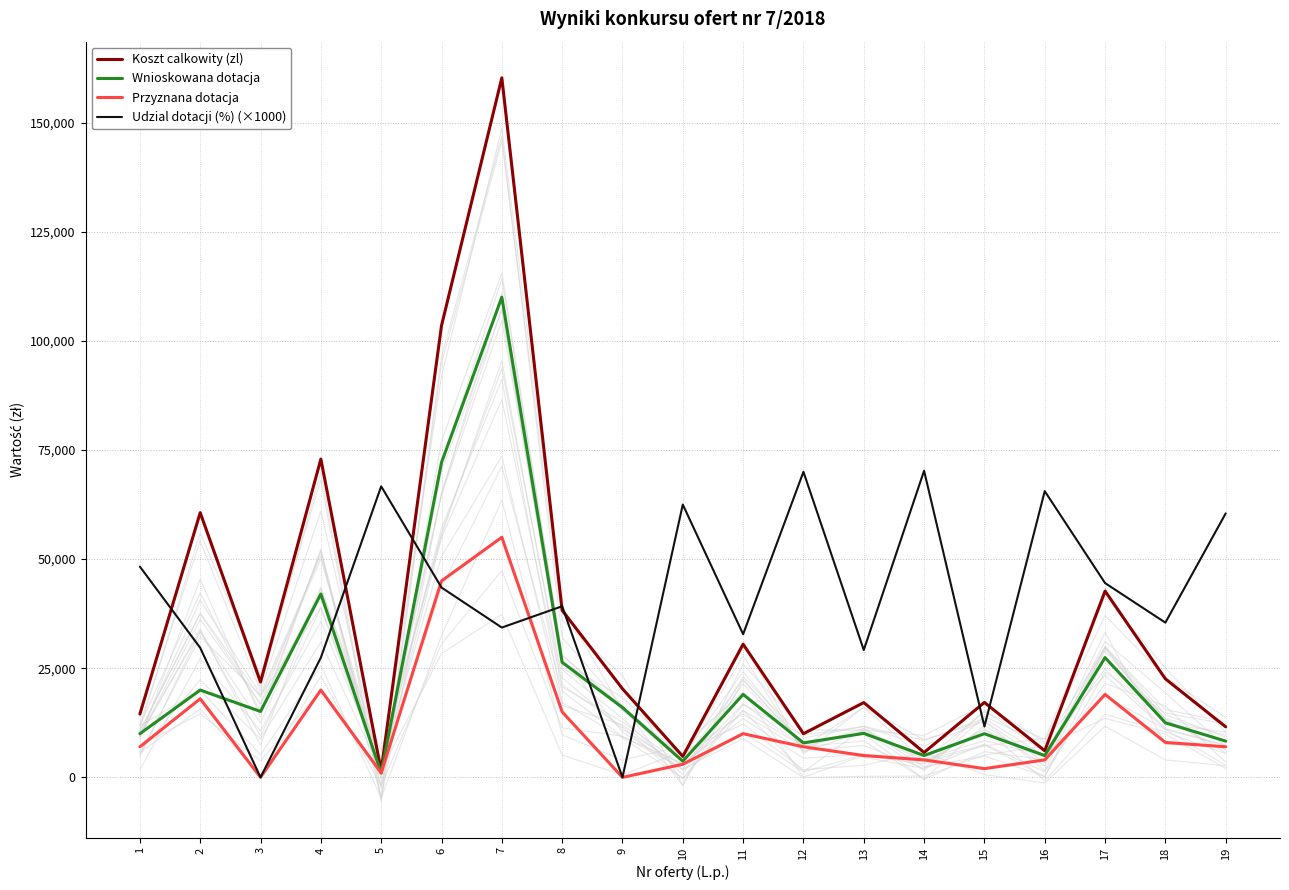

True or false: Przyznana dotacja and Koszt calkowity (zl) intersect in this chart.

False